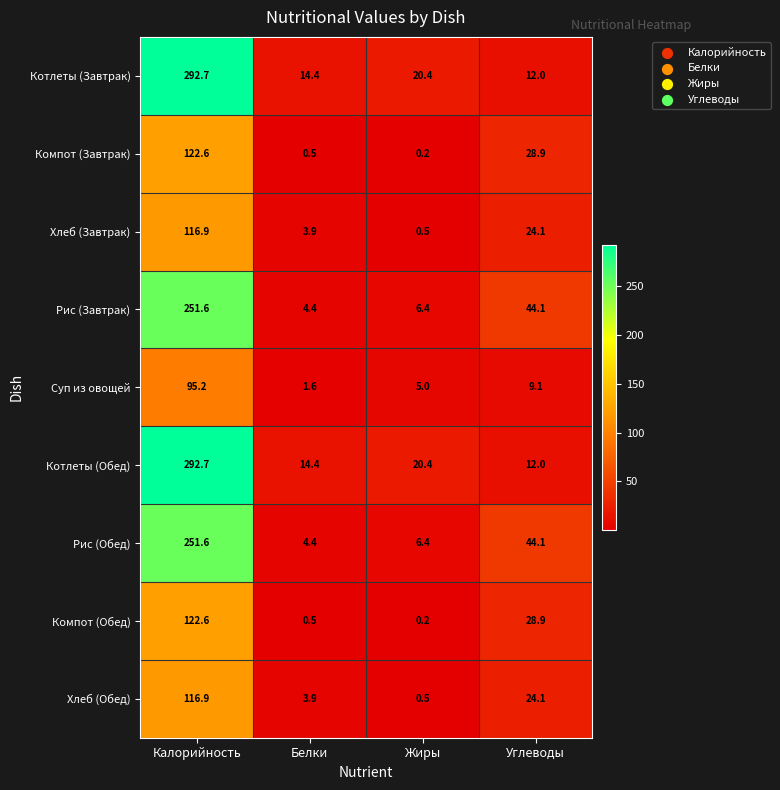

The Котлеты (Обед) series shows 27.9 at Жиры. True or false?

False